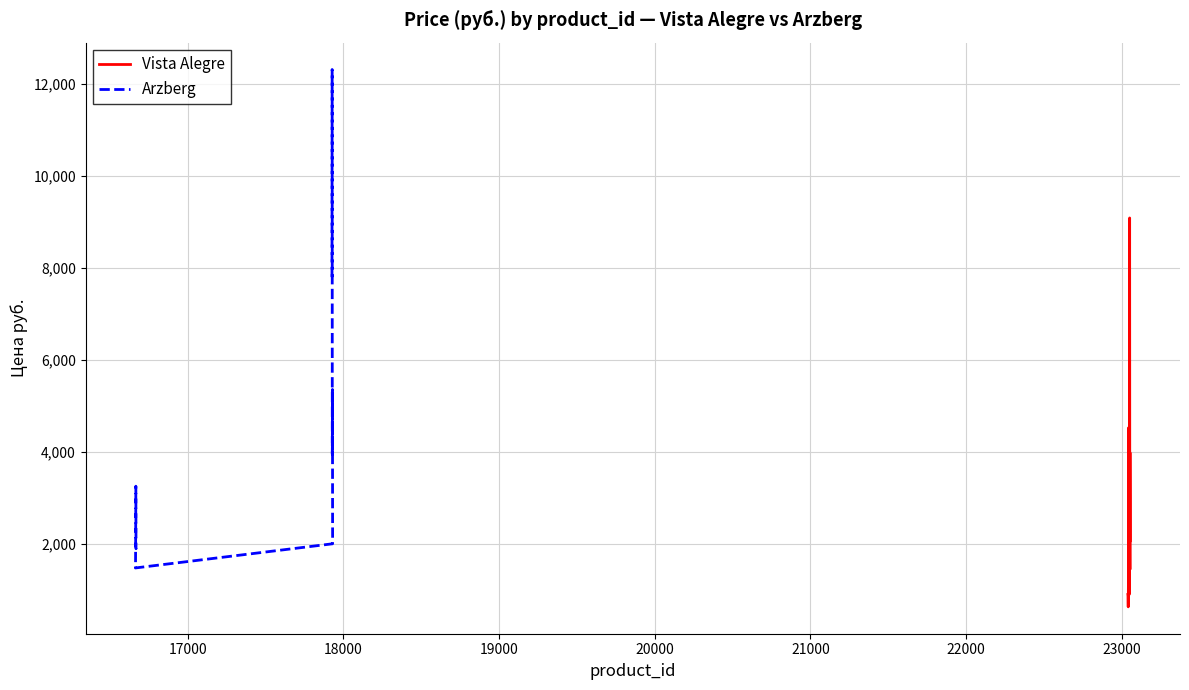

What is the difference between the Vista Alegre values at 23052 and 23053?

1945.0